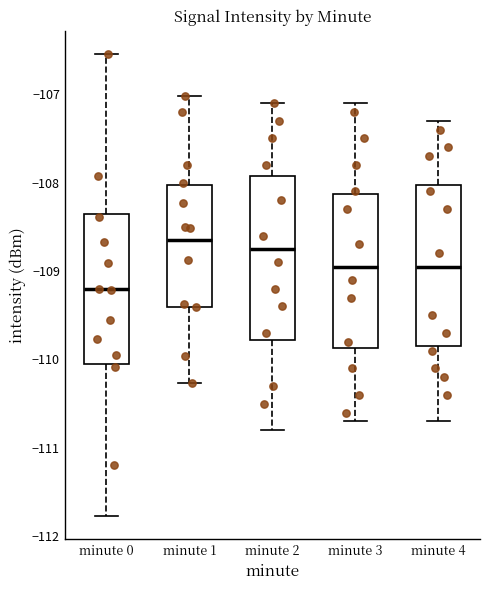

Reading left to right, transcribe this box plot: for each box, give where its median line is, the range the box spans, and where its two whiskers end, as read against the y-axis. The values are not printed on the chart, so give them approximately, as read against the axis.

minute 0: median -109.2, box -110.1 to -108.4, whiskers -111.8 to -106.5
minute 1: median -108.6, box -109.4 to -108.0, whiskers -110.3 to -107.0
minute 2: median -108.7, box -109.8 to -107.9, whiskers -110.8 to -107.1
minute 3: median -108.9, box -109.9 to -108.1, whiskers -110.7 to -107.1
minute 4: median -108.9, box -109.8 to -108.0, whiskers -110.7 to -107.3